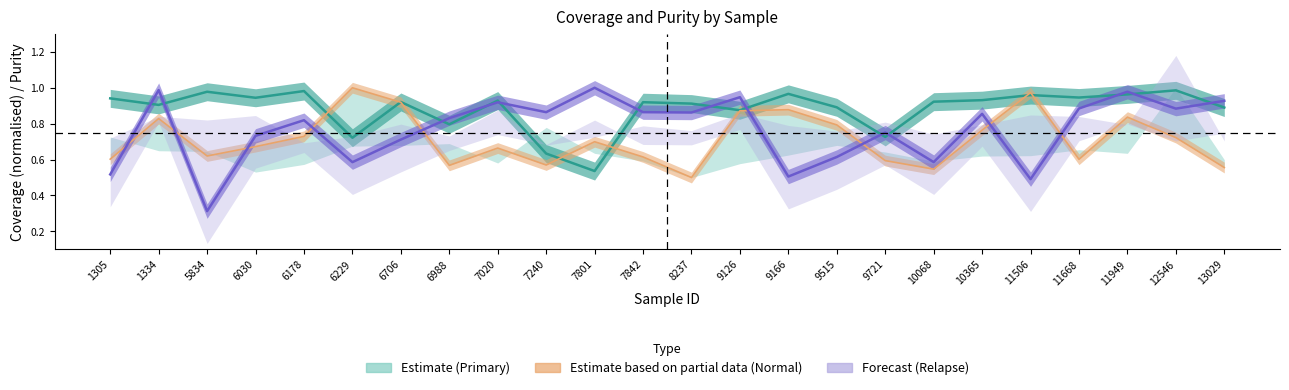

True or false: Relapse Purity and Normal Coverage intersect in this chart.

True